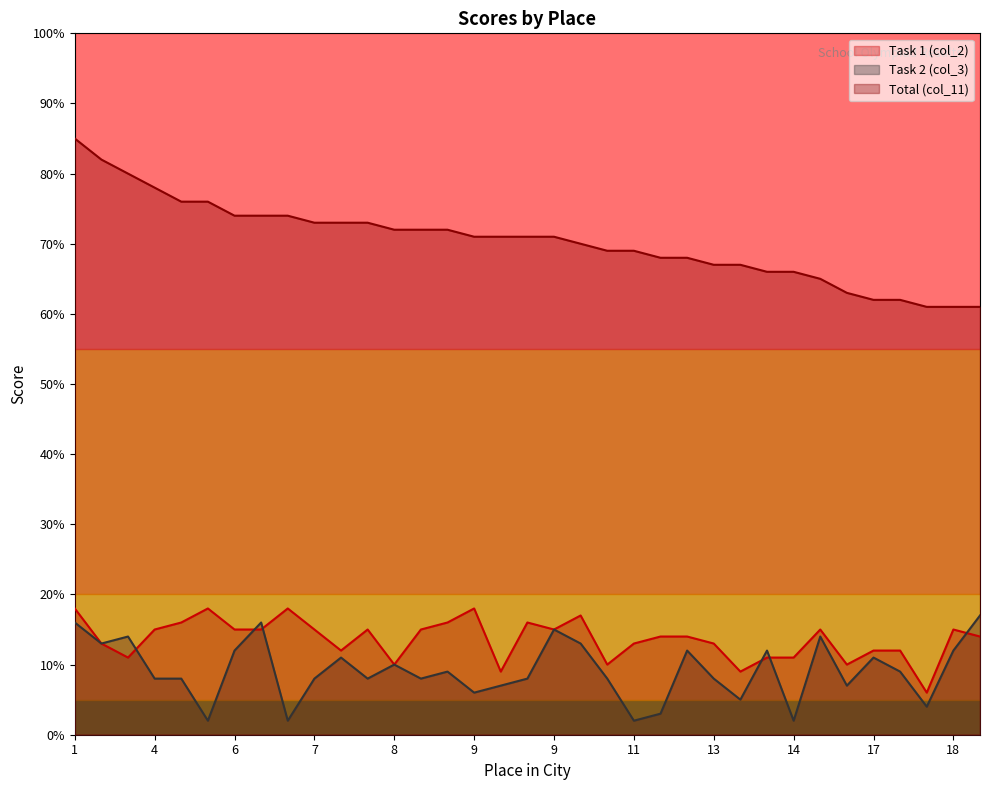

How many lines are shown in the chart?

3